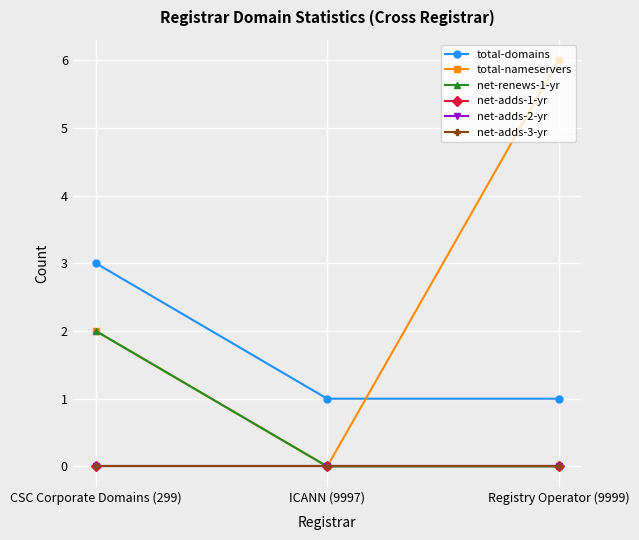

How many lines are shown in the chart?

6